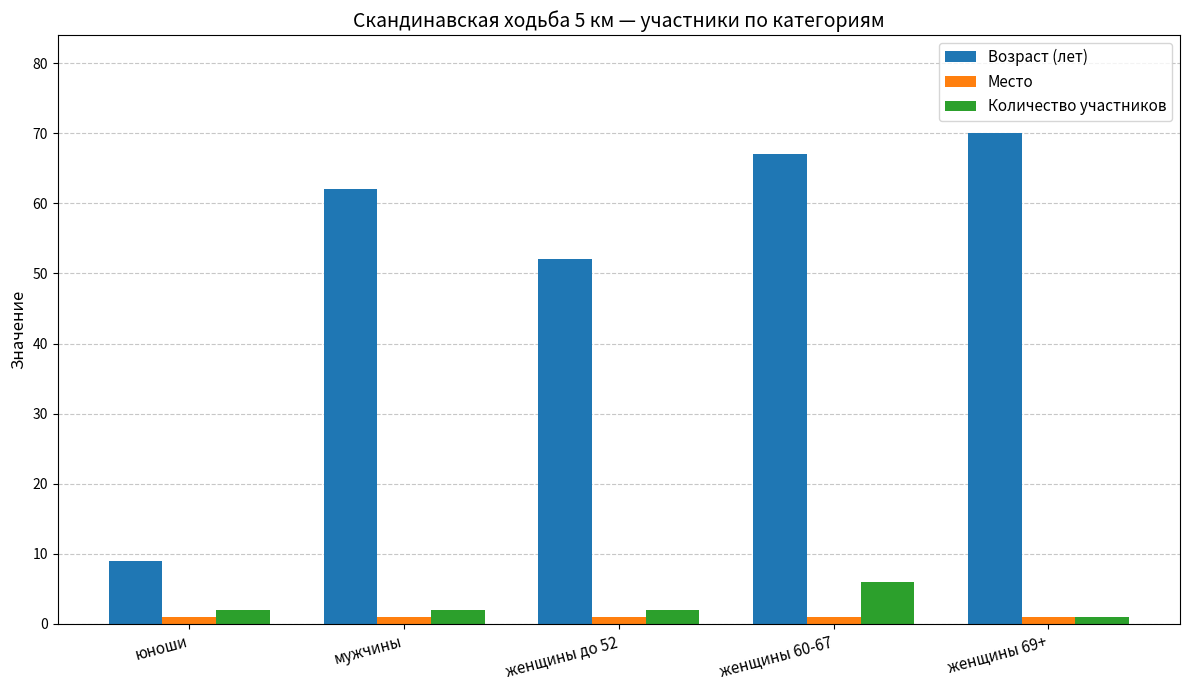

What is the value of the Возраст (лет) bar at the 1st from the left?

9